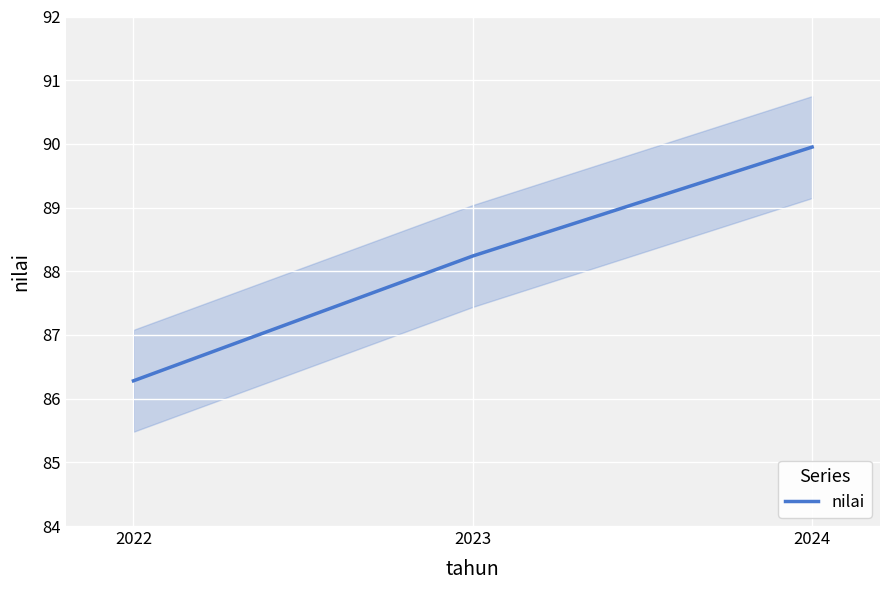

Which has a higher value, 2024 or 2023?

2024